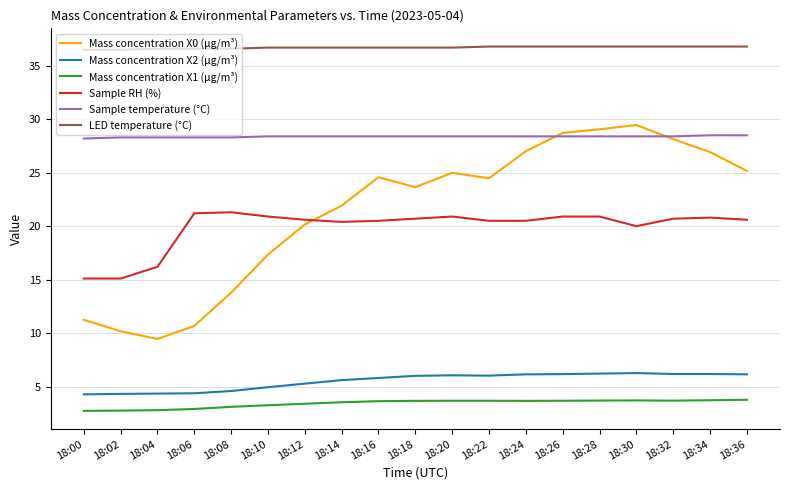

What is the minimum value for Mass concentration X1 (μg/m³)?

2.7